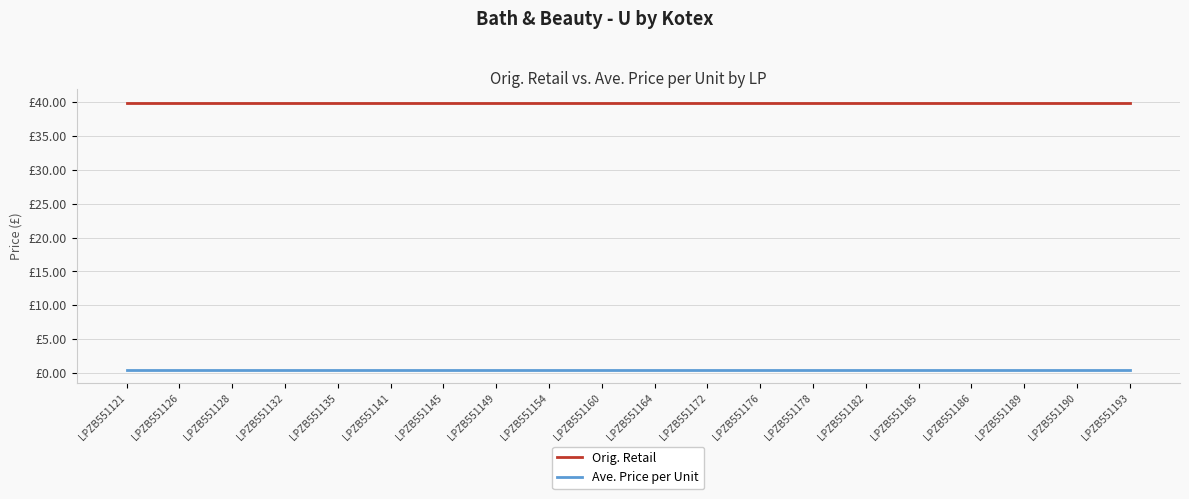

What is the sum of all Orig. Retail values?

798.4